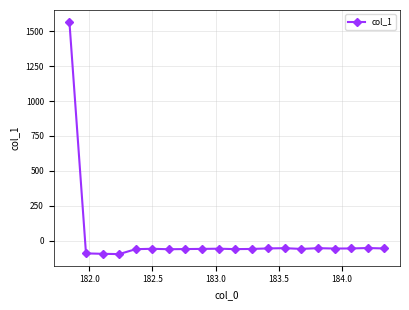

What is the value of the 16th point from the left?

-53.9